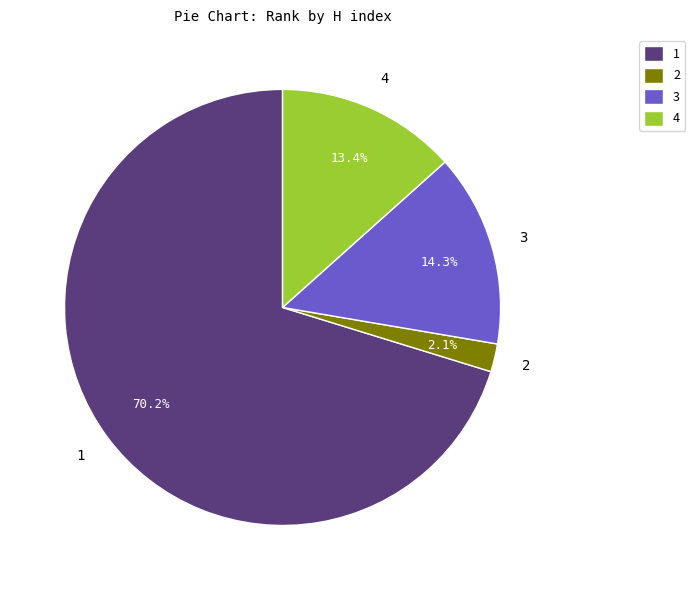

Between 2 and 4, which is larger?

4